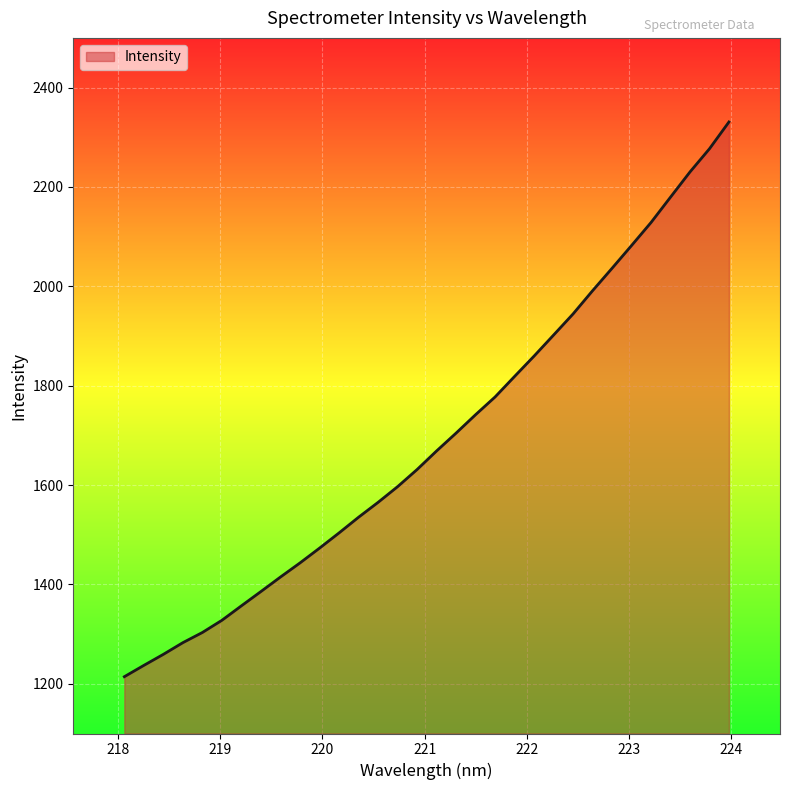

What is the difference between the maximum and minimum values?

1116.4